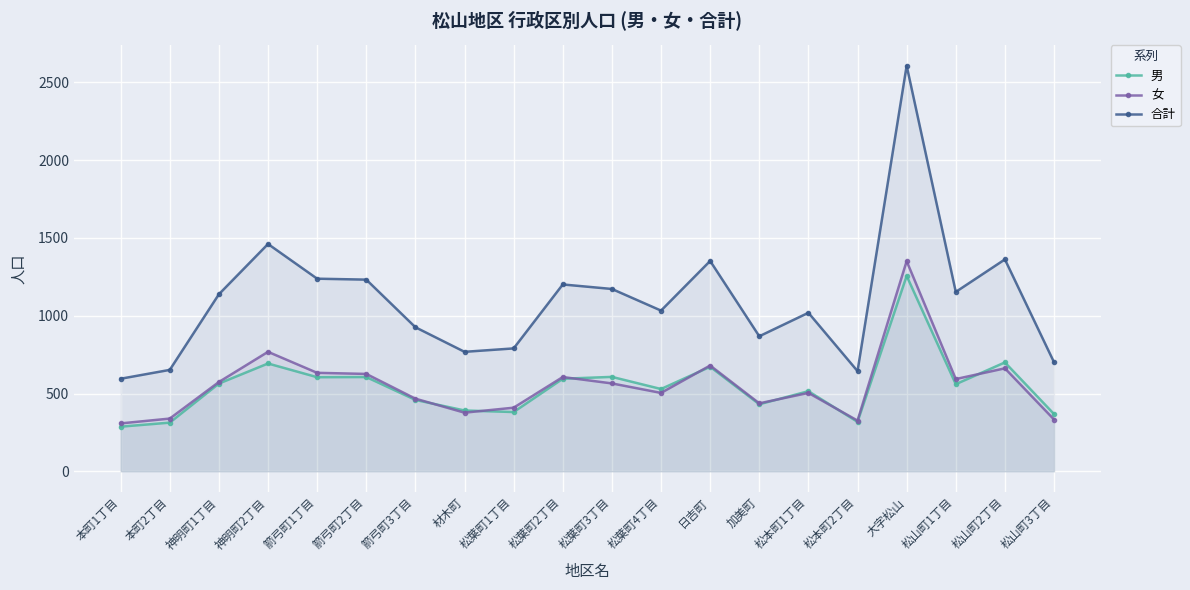

Reading left to right, list all the values displayed in this chart.

男: 287	313	564	693	605	606	459	391	381	595	607	529	672	431	515	318	1256	560	700	368
女: 308	339	574	768	633	626	467	377	409	606	565	504	680	437	504	326	1351	593	662	333
合計: 595	652	1138	1461	1238	1232	926	768	790	1201	1172	1033	1352	868	1019	644	2607	1153	1362	701